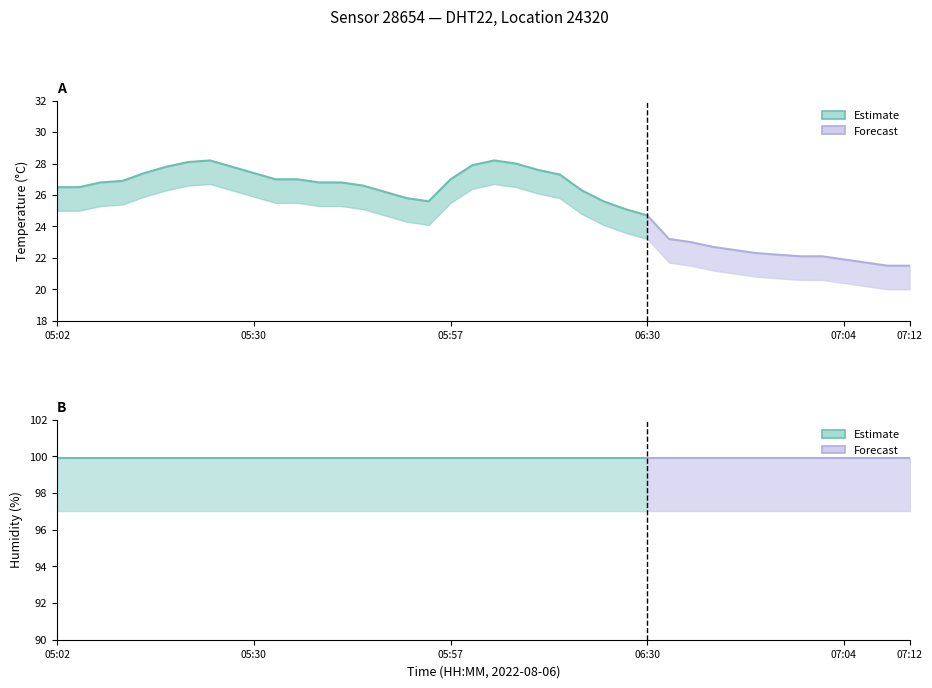

What is the total value across all series at 05:30?

127.3